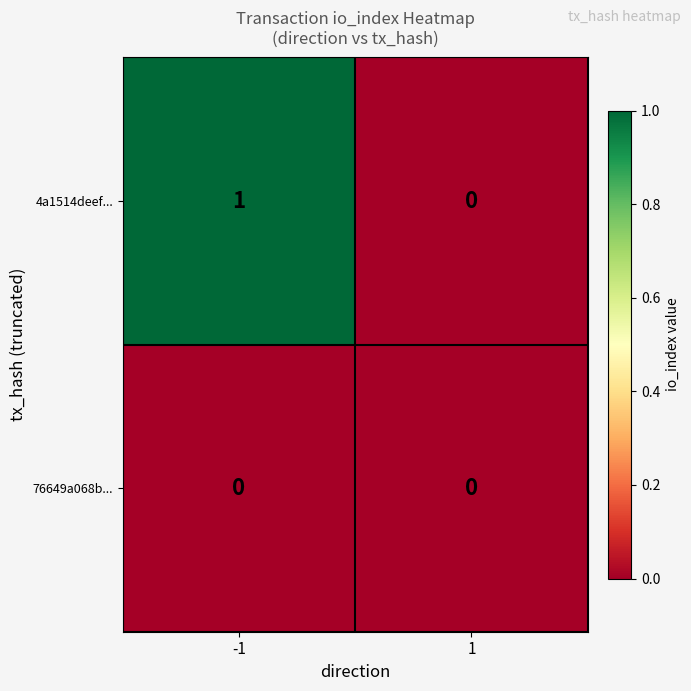

Which series has the largest total across all categories?

4a1514deef...